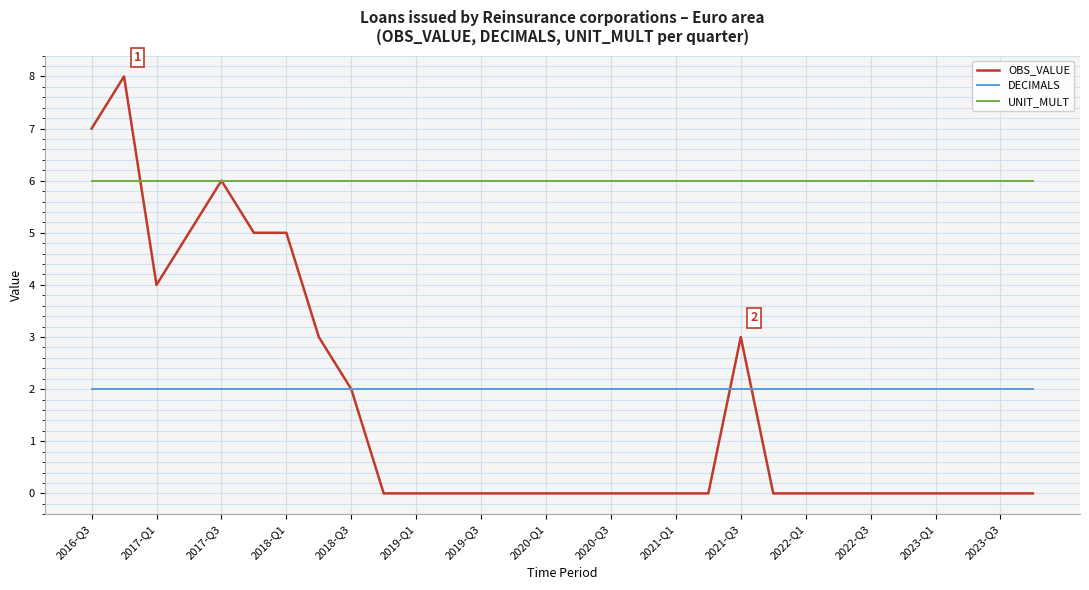

Which series has the largest total across all categories?

UNIT_MULT